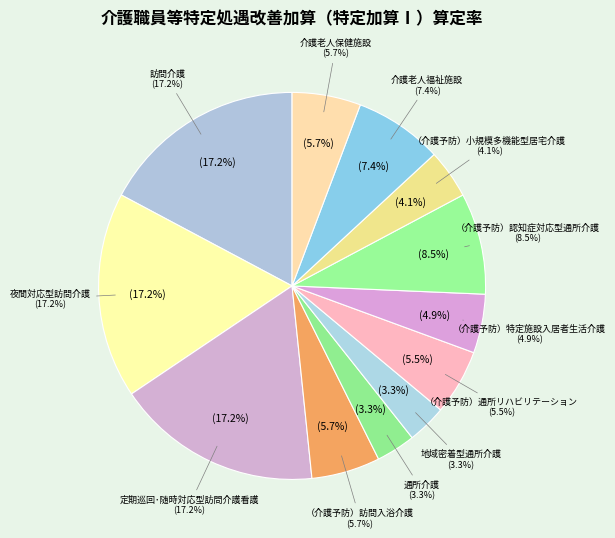

To the nearest percent, what is the combined percentage of 地域密着型通所介護 and （介護予防）特定施設入居者生活介護?

8%